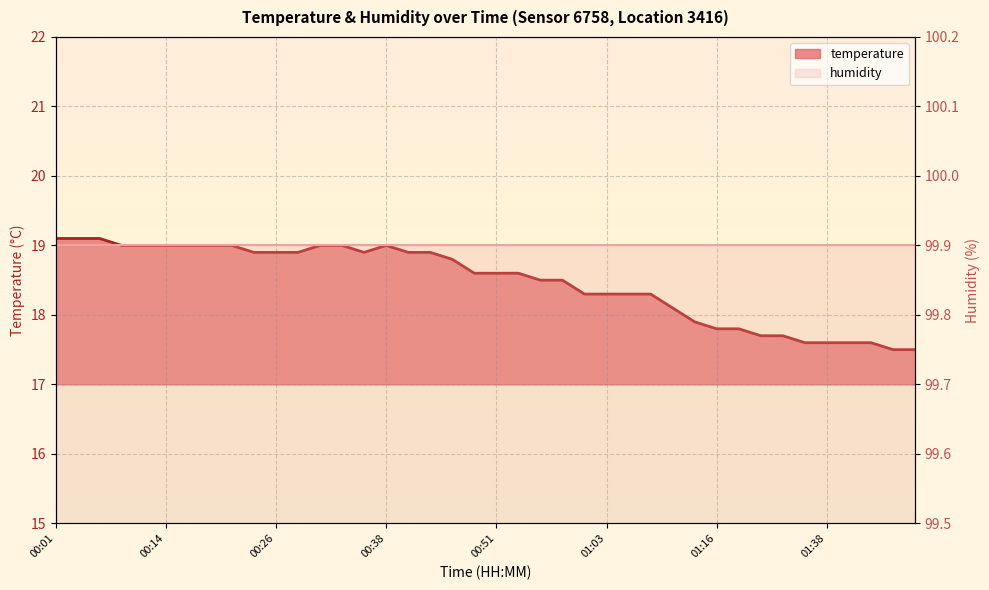

How many values are below 18?

11